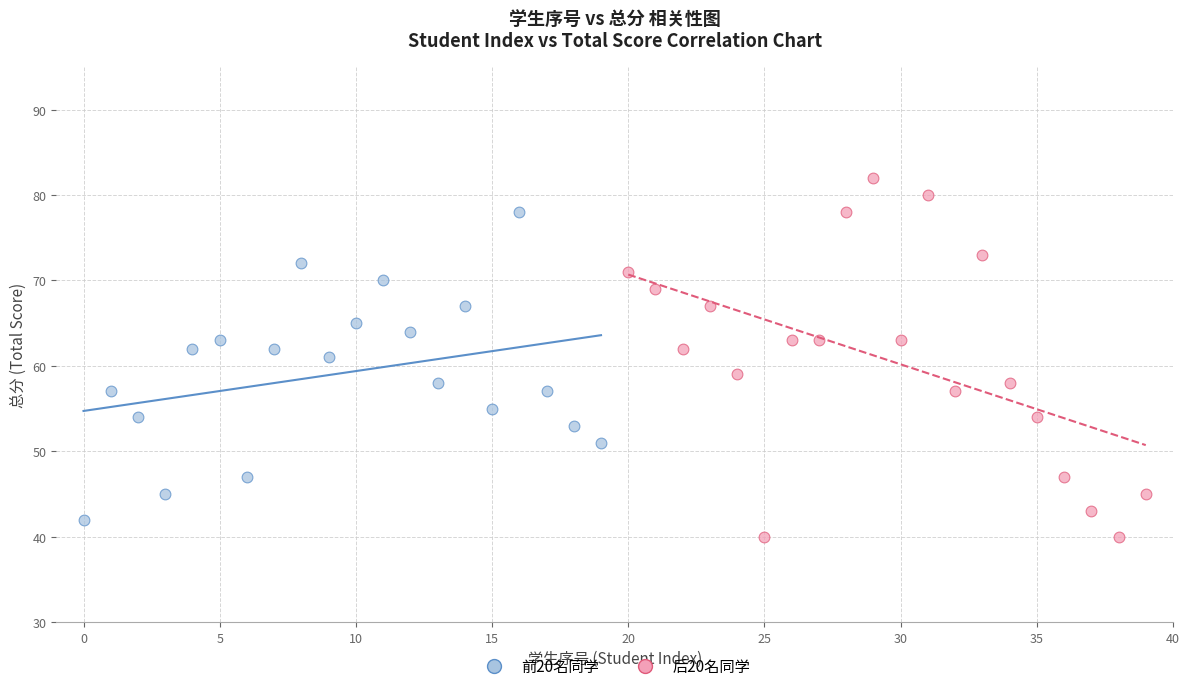

Which series has the widest spread of Y values?

后20名同学